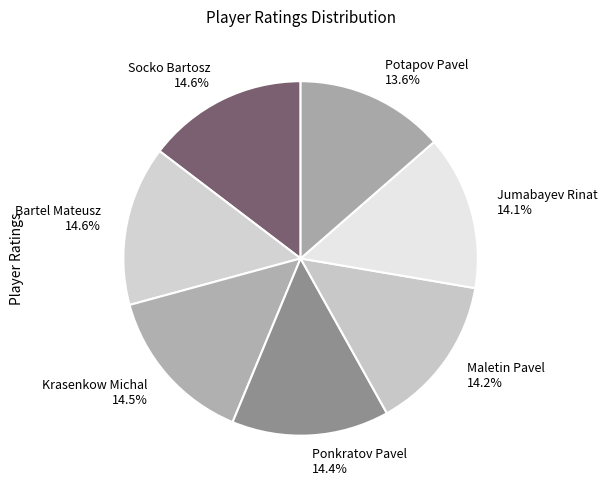

What is the smallest slice in the pie chart?

Potapov Pavel